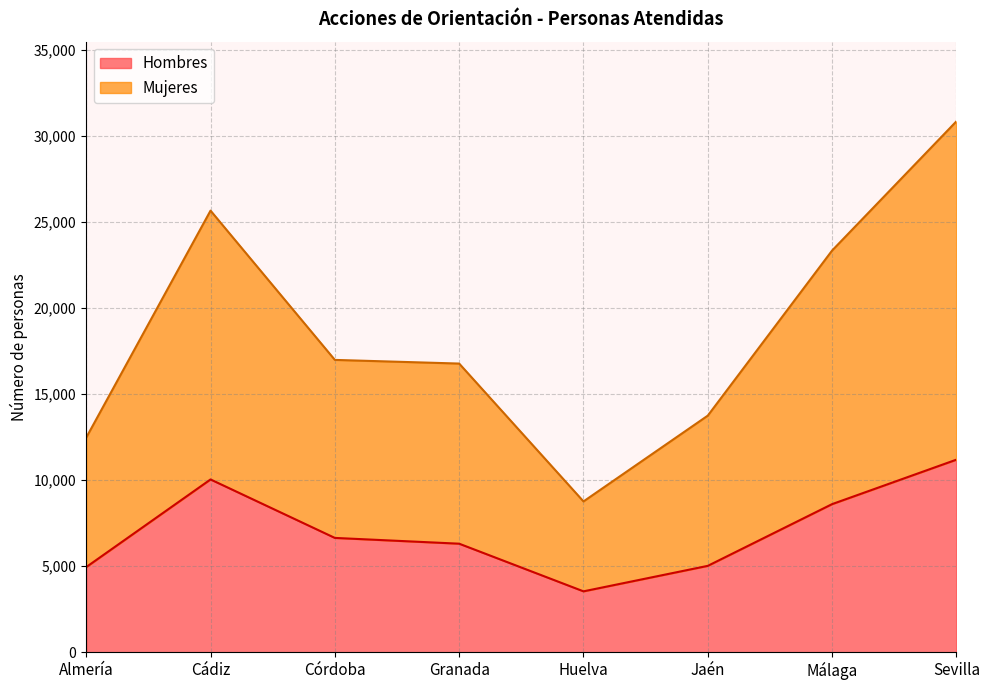

What is the approximate value of Hombres at Córdoba, to the nearest 10?

6640